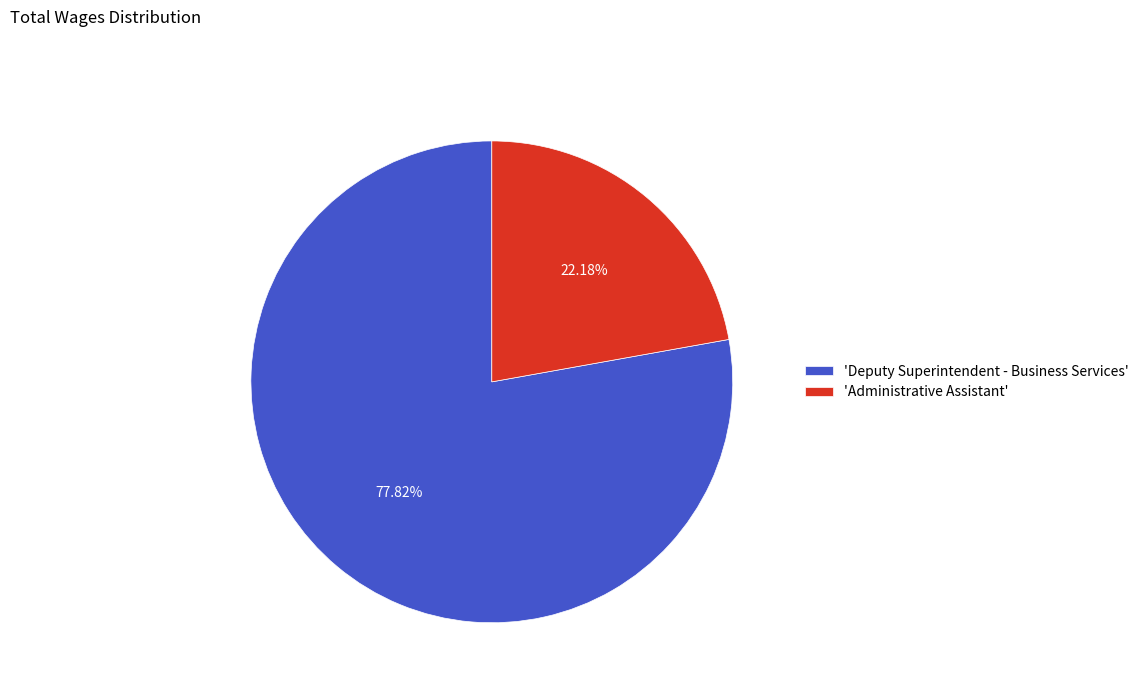

What is the ratio of the value at 'Deputy Superintendent - Business Services' to the value at 'Administrative Assistant'?

3.5